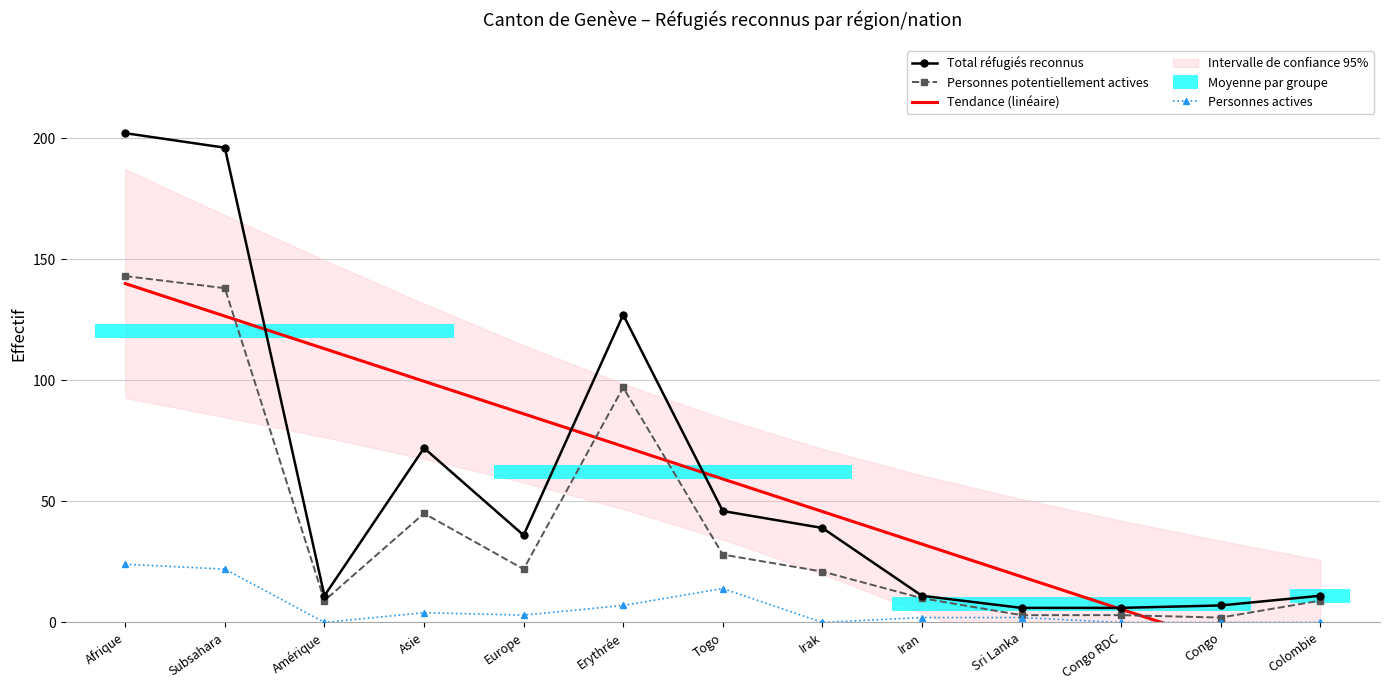

Which category has the lowest value in the Personnes potentiellement actives series?

Congo